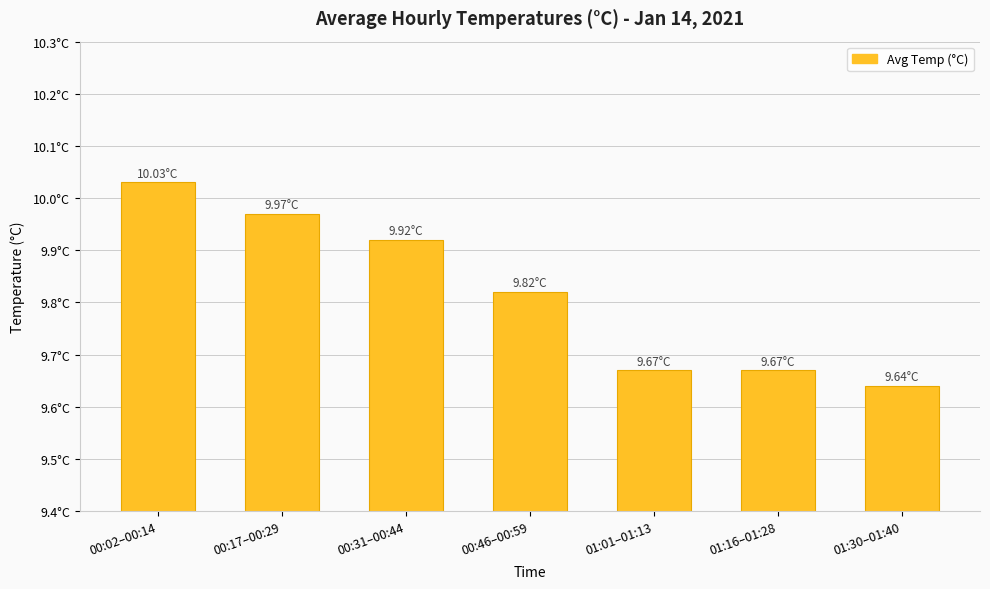

At which category does the chart reach its peak across all series?

00:02–00:14